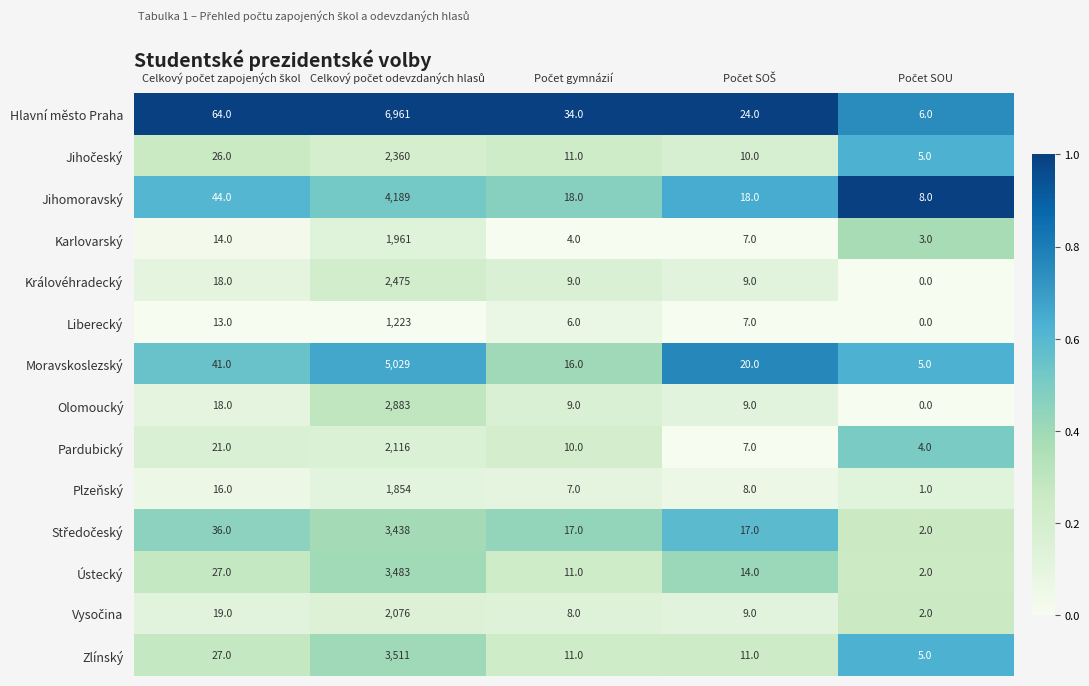

What is the maximum value for Karlovarský?

1961